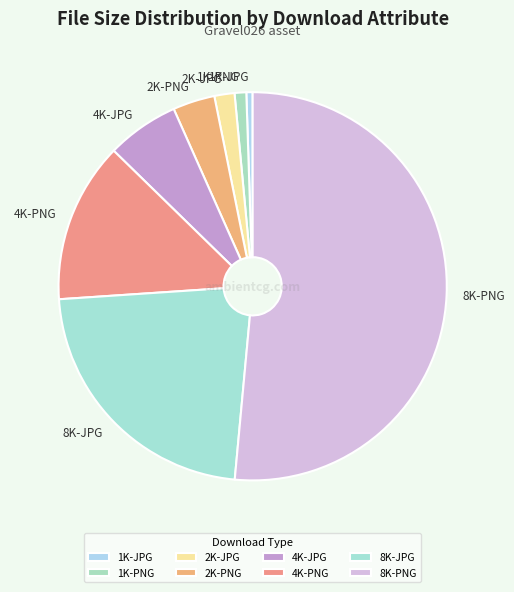

Is 8K-PNG the majority of the pie?

Yes